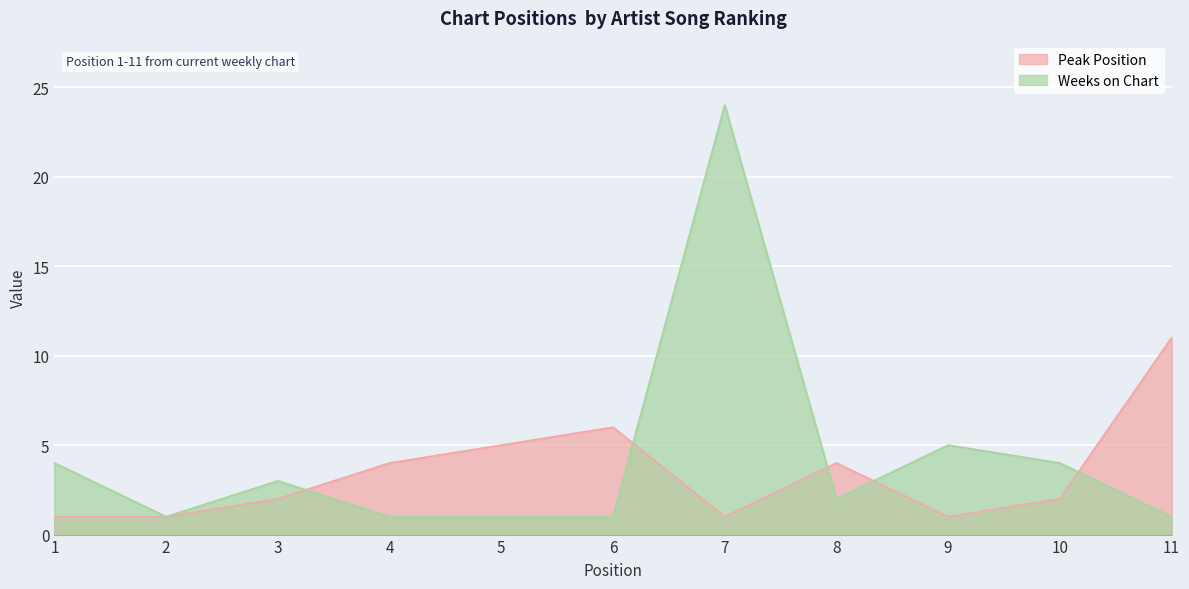

At how many categories does at least one series exceed 6?

2